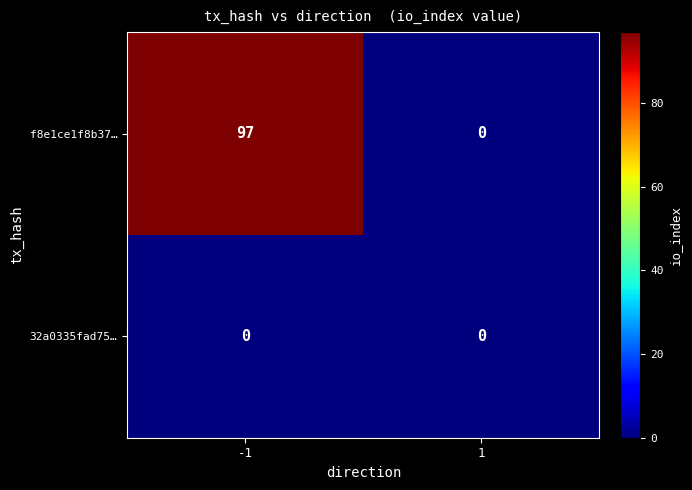

Count the number of data series in this chart.

2